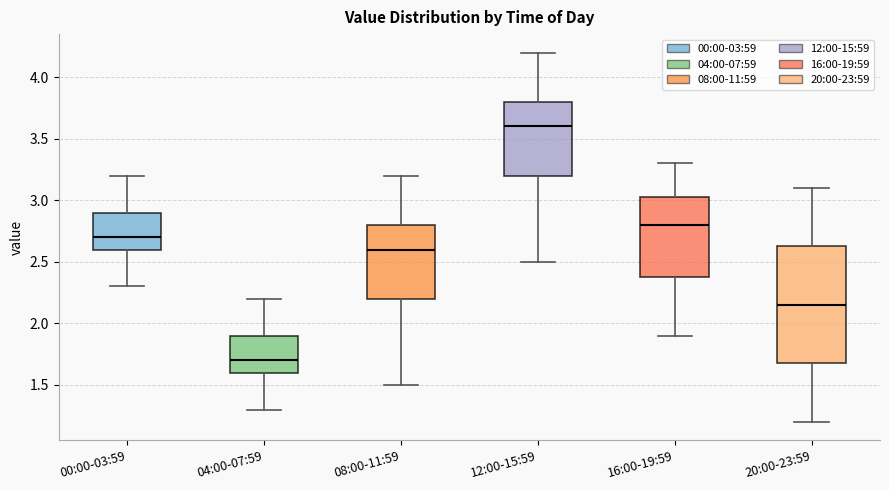

Reading left to right, transcribe this box plot: for each box, give where its median line is, the range the box spans, and where its two whiskers end, as read against the y-axis. The values are not printed on the chart, so give them approximately, as read against the axis.

00:00-03:59: median 2.70, box 2.60 to 2.90, whiskers 2.30 to 3.20
04:00-07:59: median 1.70, box 1.60 to 1.90, whiskers 1.30 to 2.20
08:00-11:59: median 2.60, box 2.20 to 2.80, whiskers 1.50 to 3.20
12:00-15:59: median 3.60, box 3.20 to 3.80, whiskers 2.50 to 4.20
16:00-19:59: median 2.80, box 2.40 to 3.05, whiskers 1.90 to 3.30
20:00-23:59: median 2.15, box 1.70 to 2.65, whiskers 1.20 to 3.10